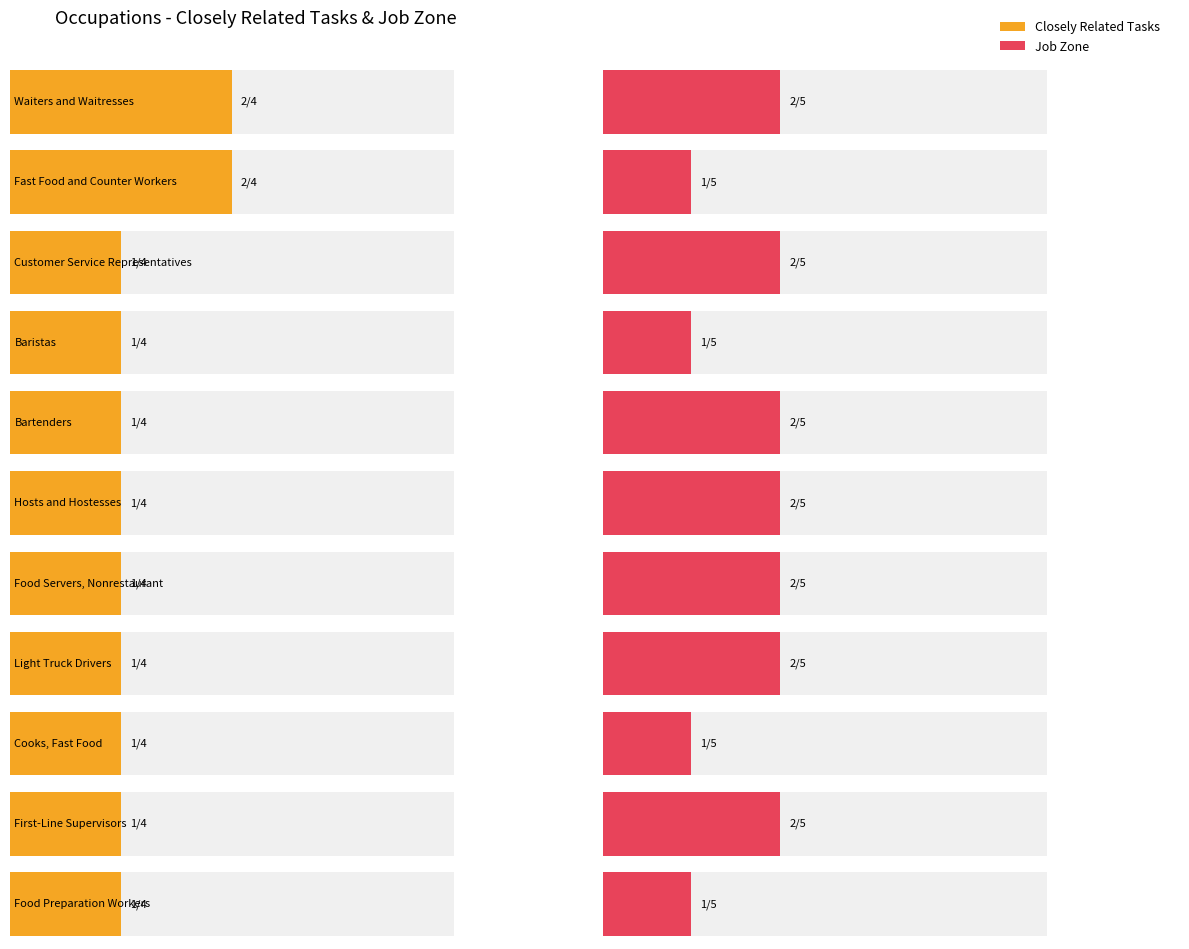

Which series has the largest total across all categories?

Job Zone